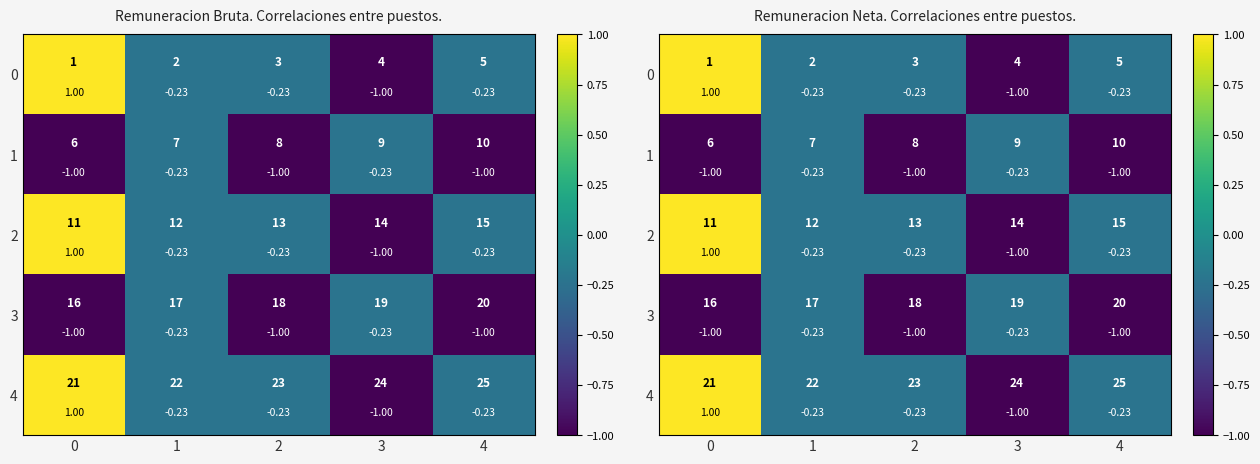

At which label does 0 reach its minimum?

3